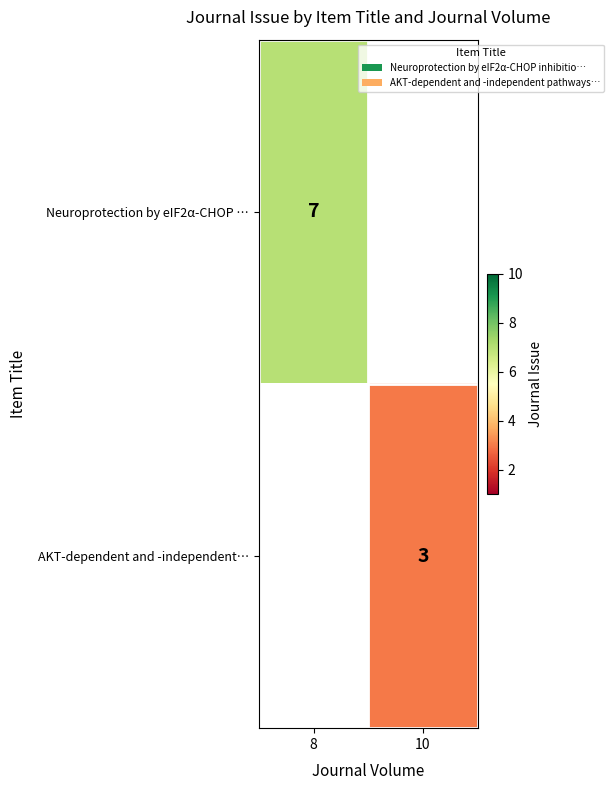

Is it true that Neuroprotection by eIF2α-CHOP … equals 12.3 at 8?

False